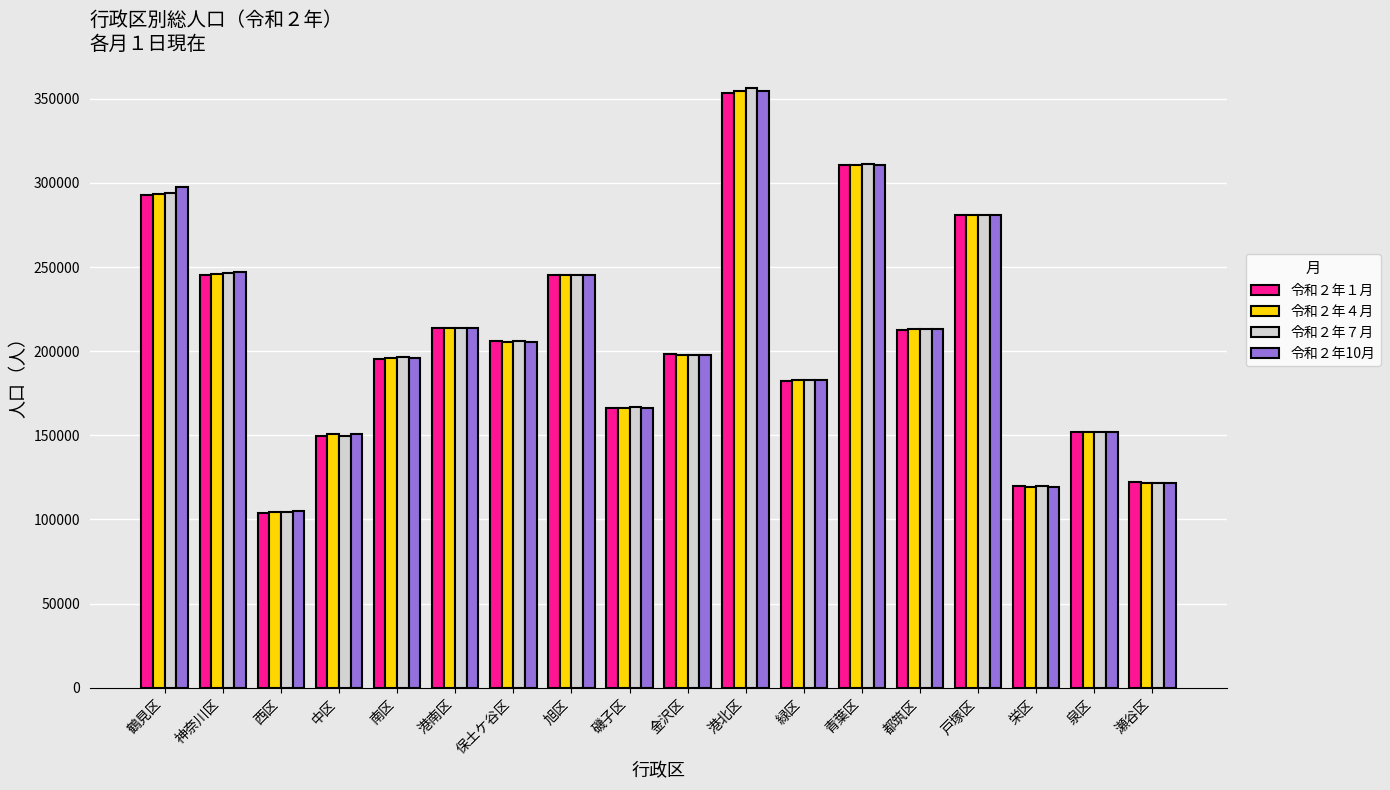

Is the value of 令和２年７月 at 戸塚区 greater than the value of 令和２年10月 at 港南区?

Yes